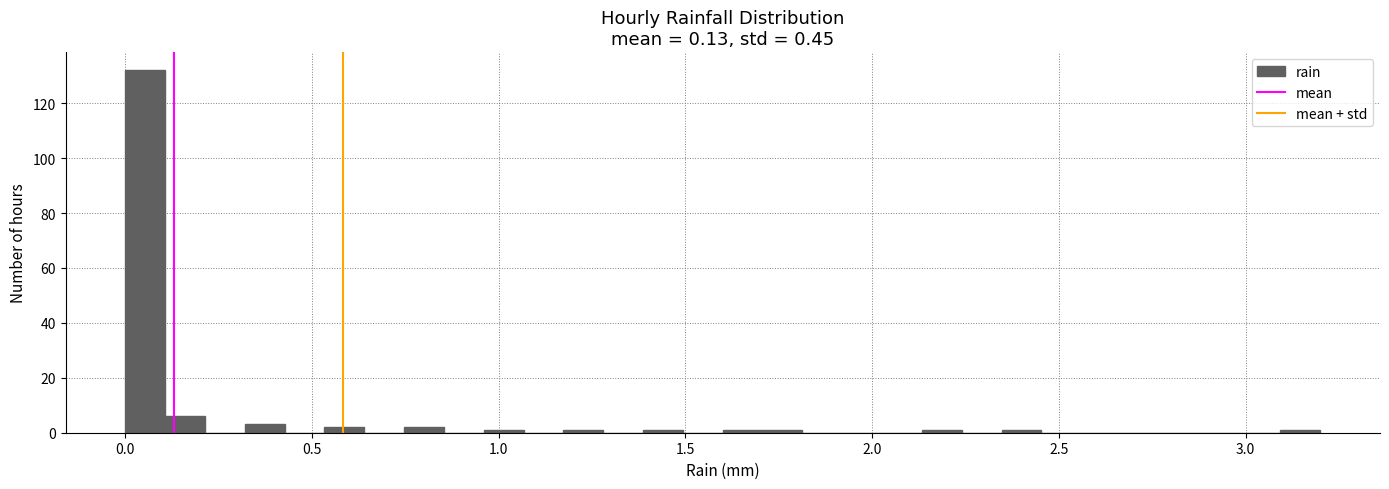

Read against the x-axis, roughly where is the centre of the tallest bar?

0.05